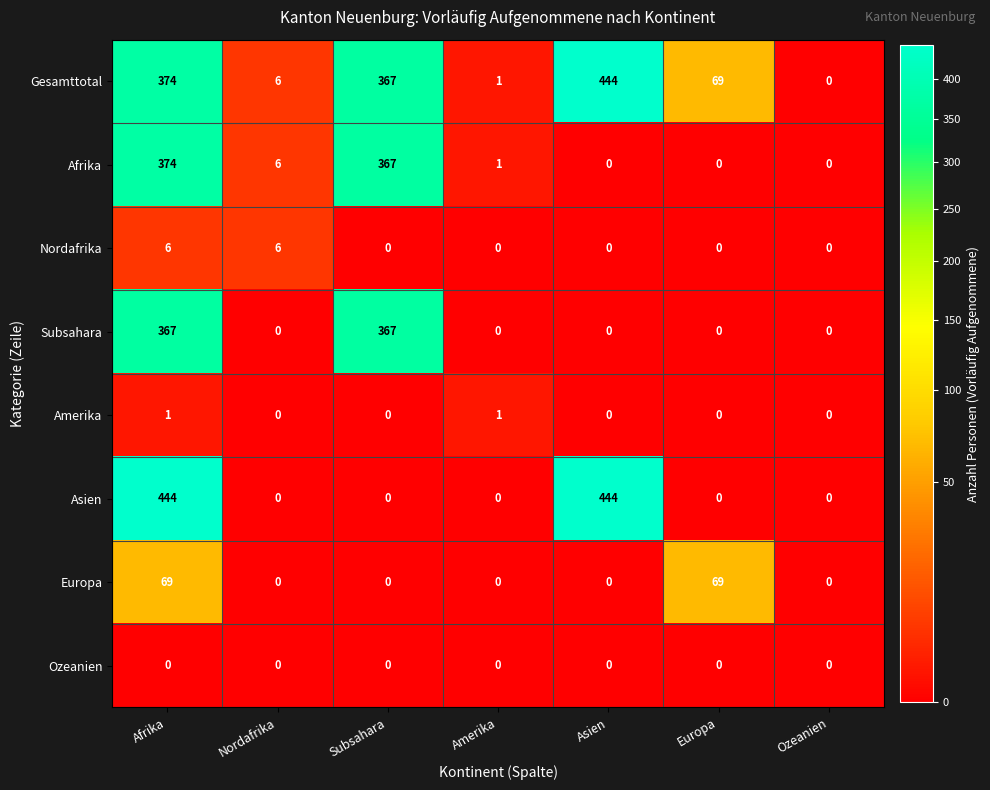

What is the maximum value for Asien?

444